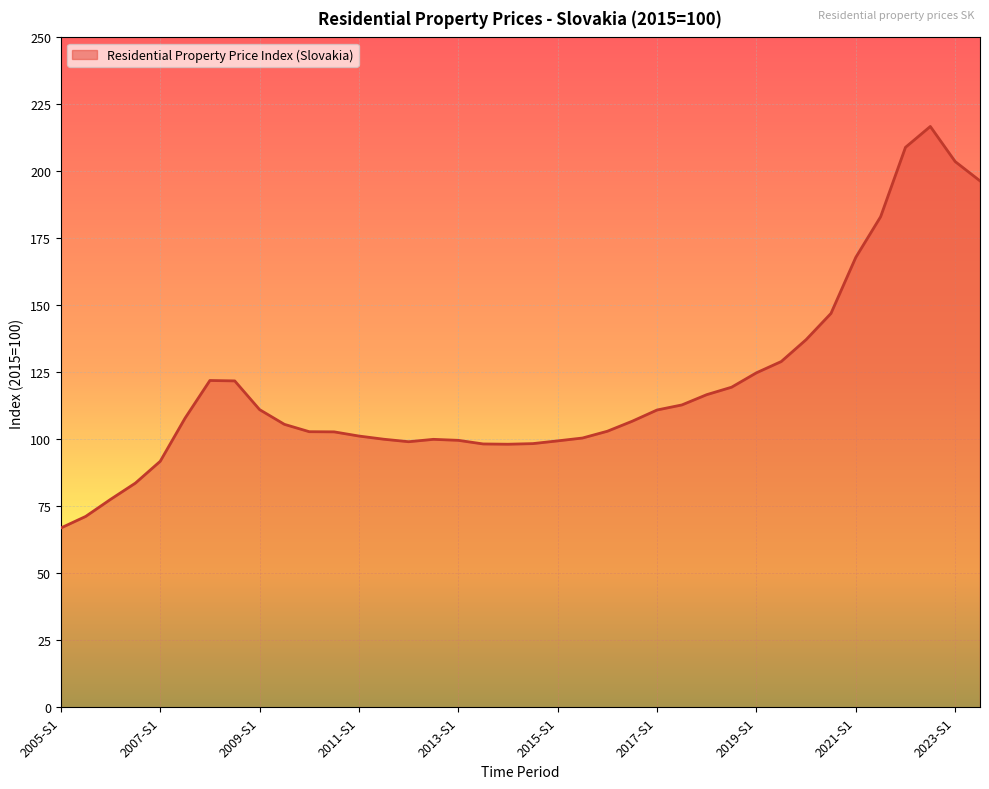

What is the smallest value displayed?

67.0